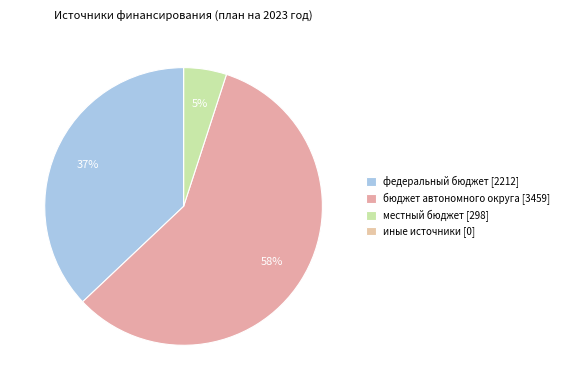

To the nearest percent, what is the combined percentage of федеральный бюджет and иные источники?

37%